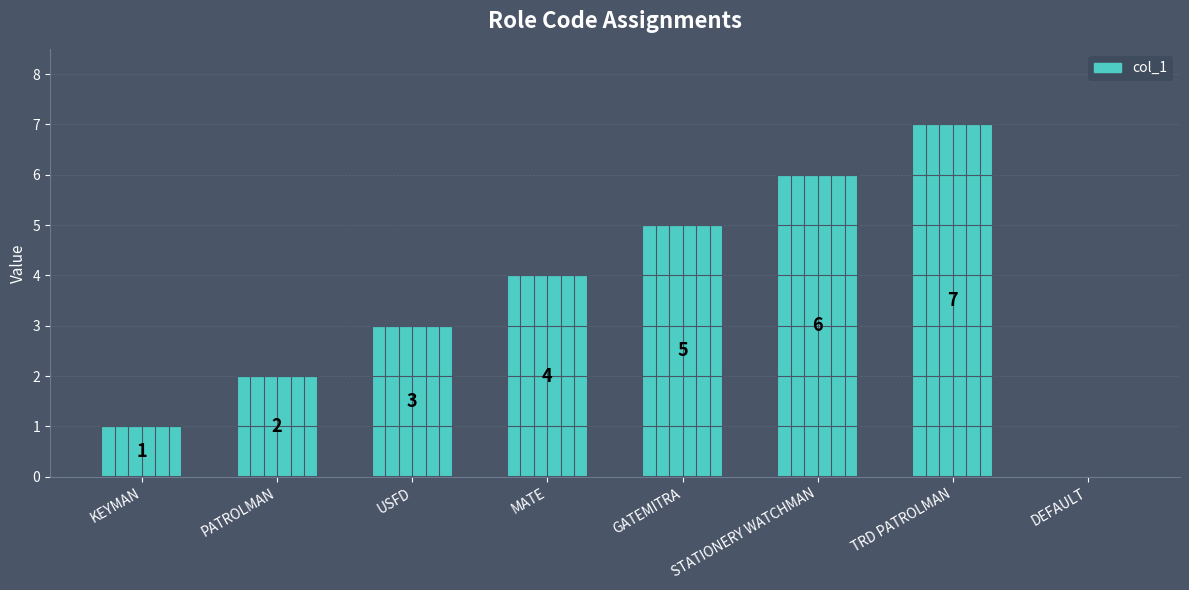

Approximately how many times larger is the value at TRD PATROLMAN compared to USFD?

2.3